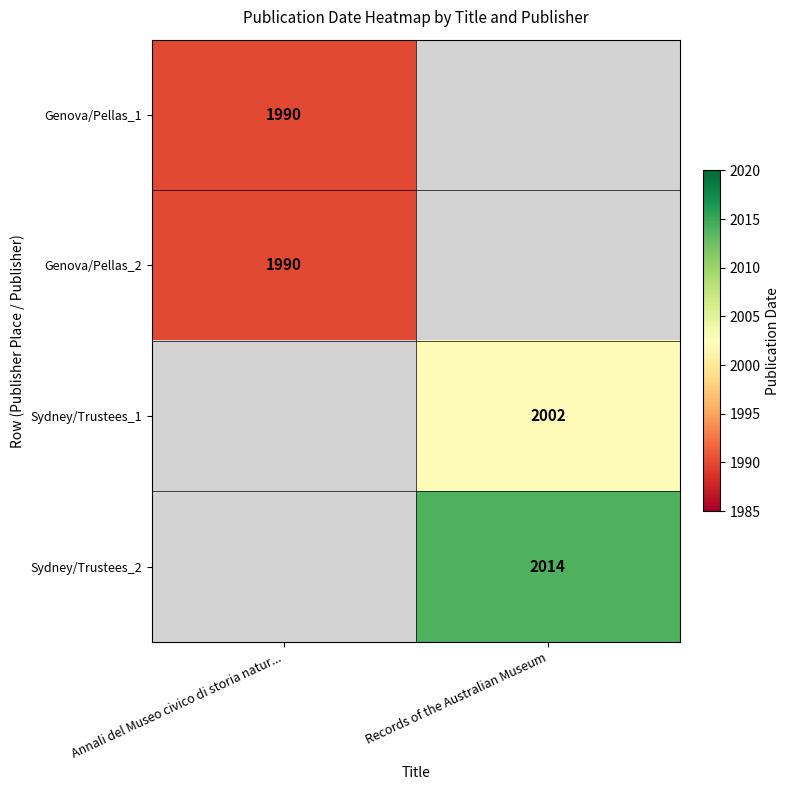

Is the value of Sydney/Trustees_2 at Records of the Australian Museum greater than the value of Sydney/Trustees_1 at Records of the Australian Museum?

Yes